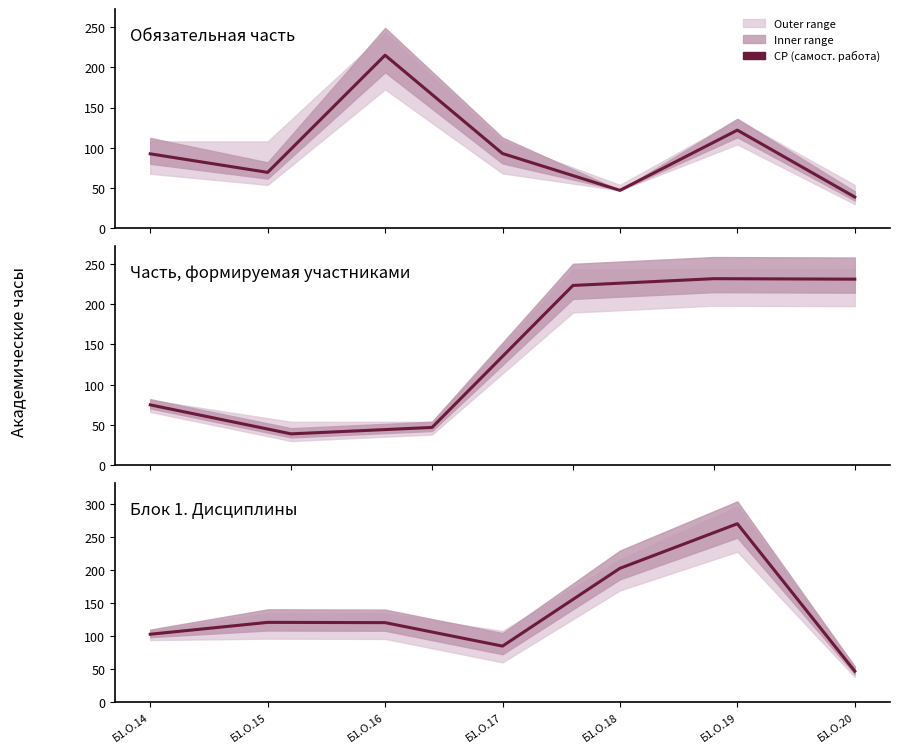

How many categories are shown in the chart?

7